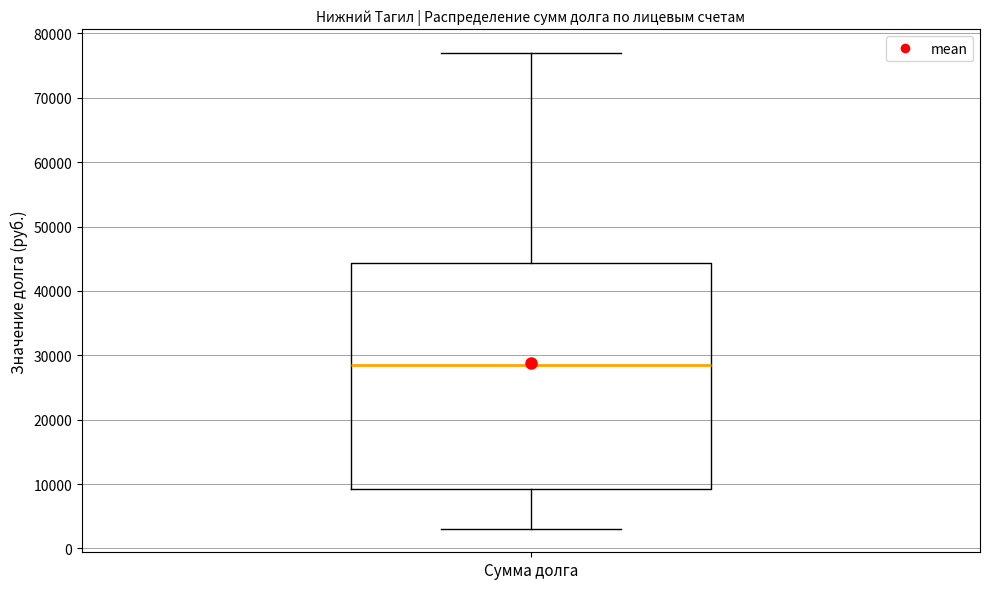

Where does the upper whisker of the box for Сумма долга end on the y-axis? The values are not printed on the chart, so give them approximately, as read against the axis.

77000